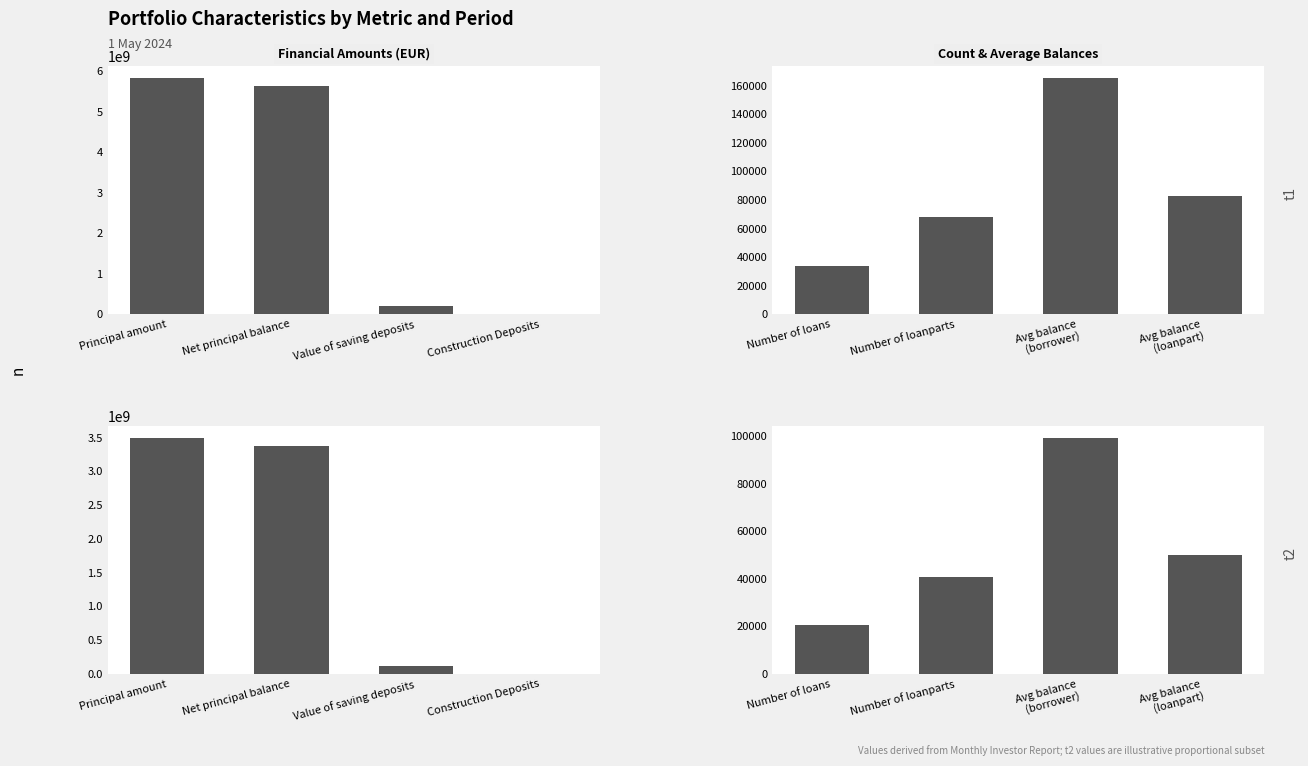

True or false: Financial Amounts (EUR) has a value of 6425724.3 at Construction Deposits.

False